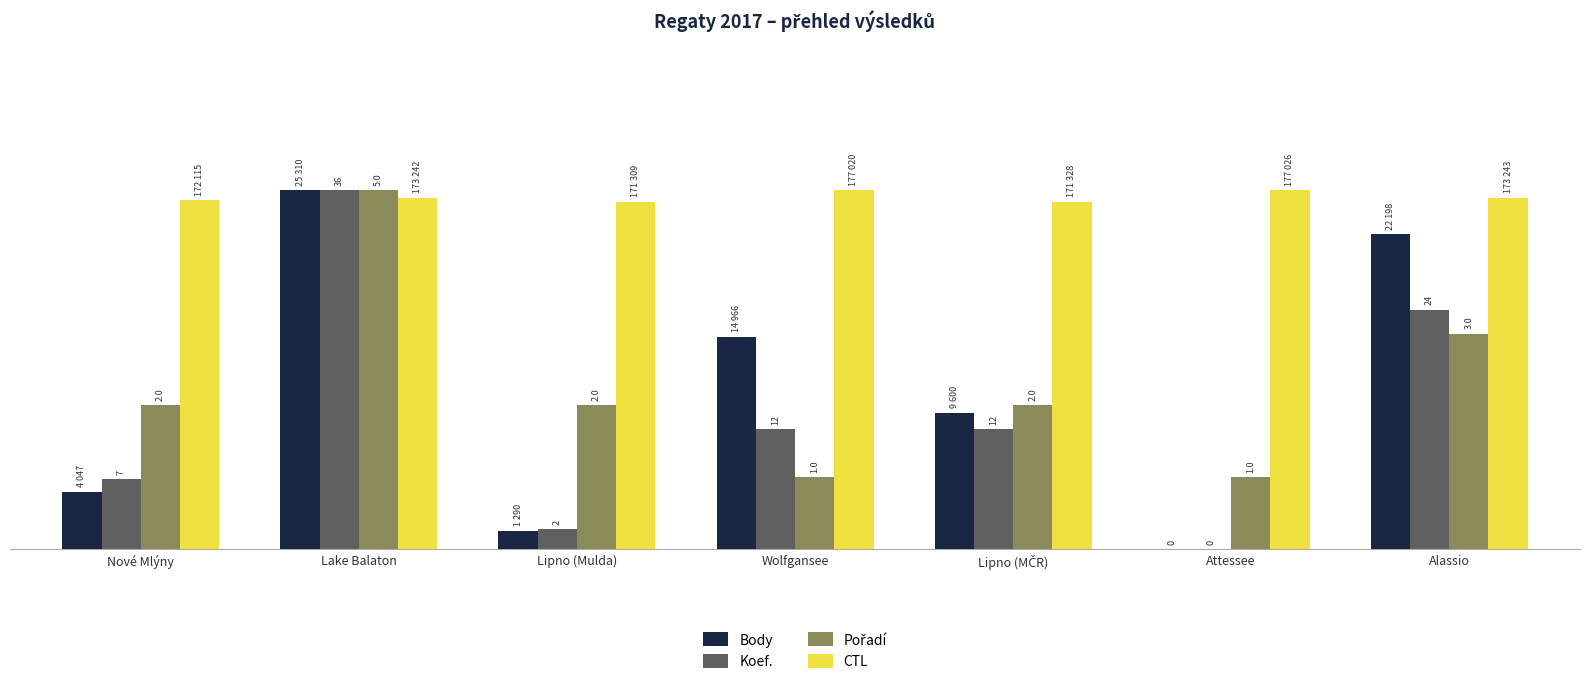

Are the bars grouped side by side (vs. stacked)?

Yes